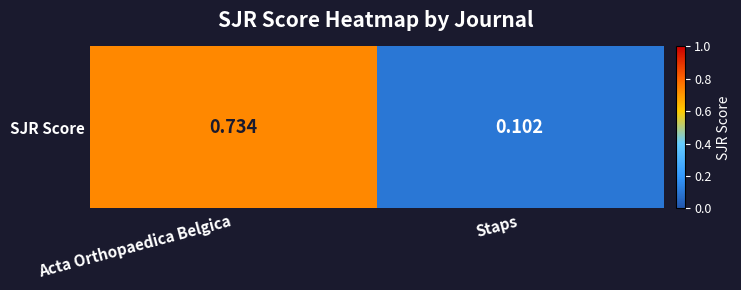

Reading left to right, extract all data points from this chart.

0.7	0.1